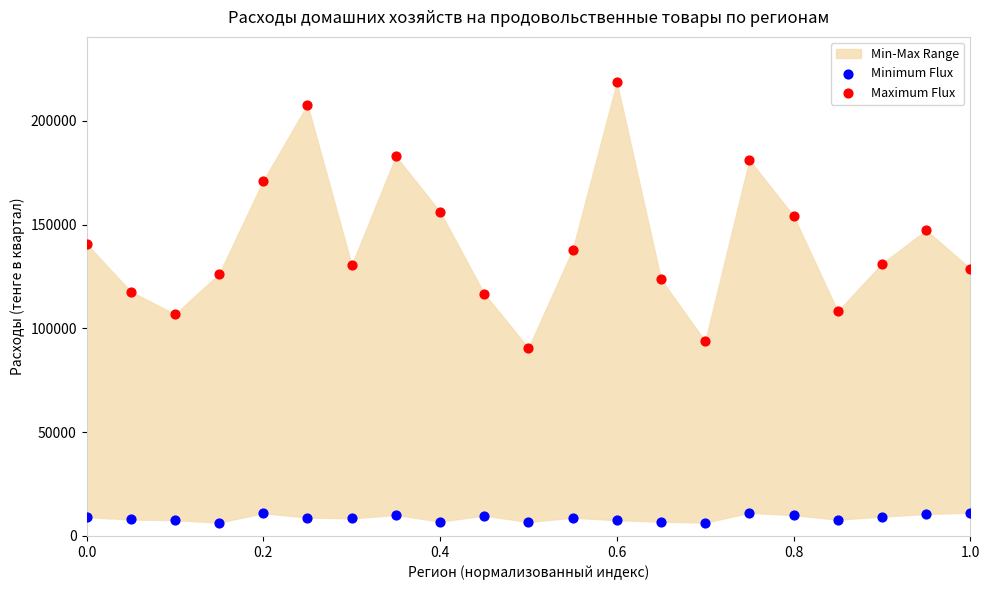

Which series contains the lowest Y value?

Minimum Flux